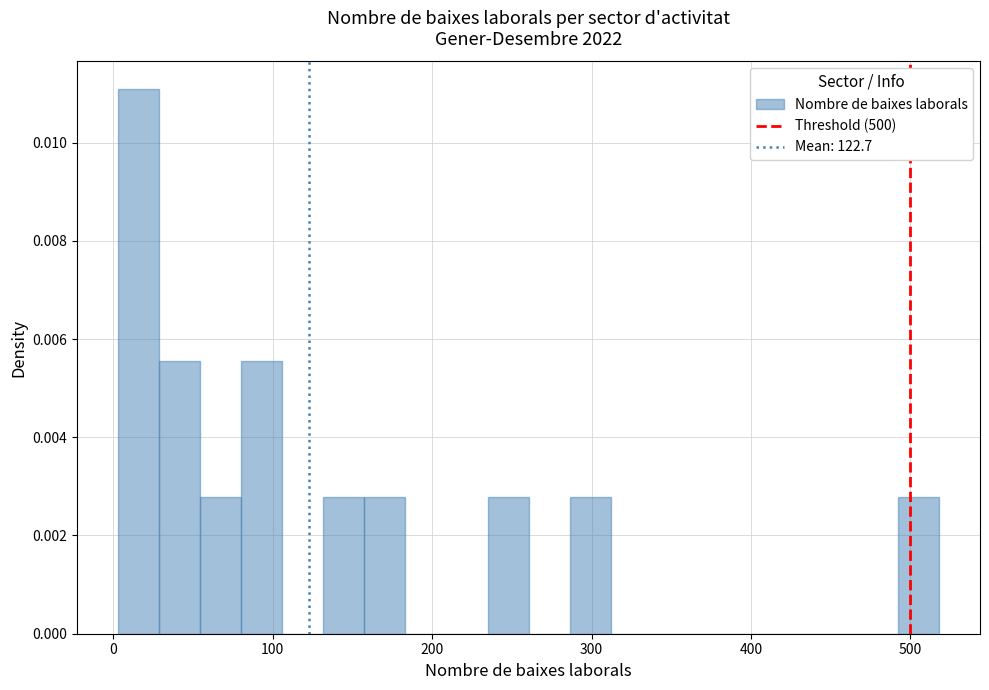

Read against the x-axis, roughly where is the centre of the tallest bar?

20